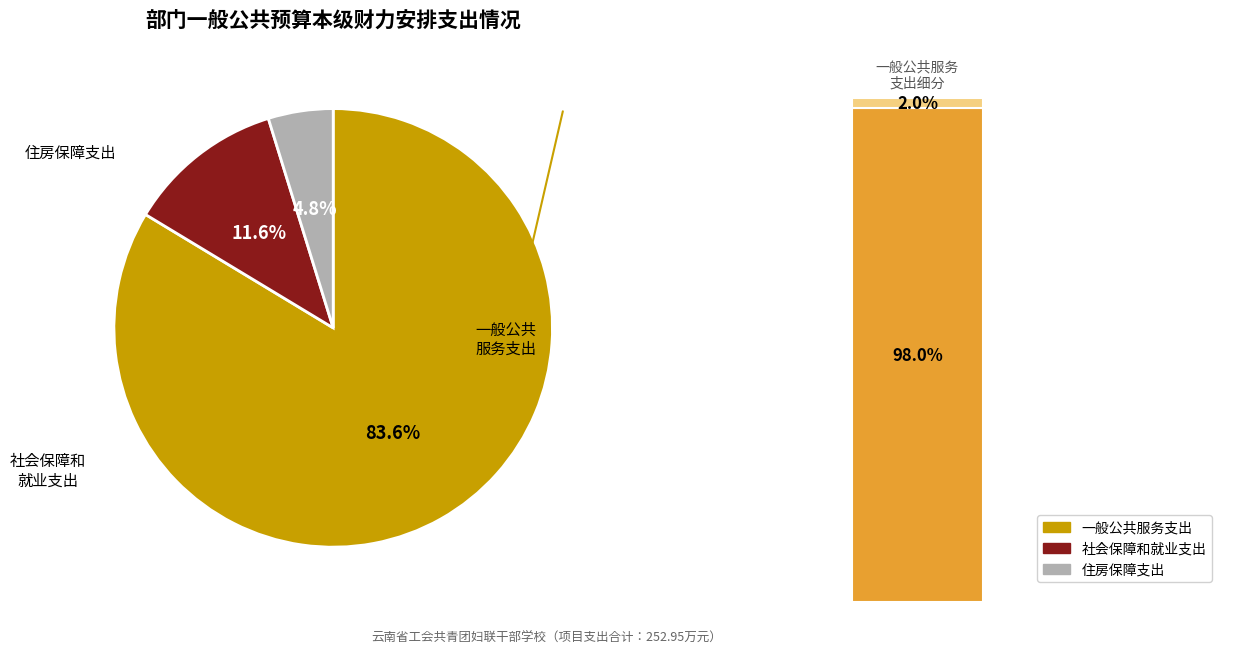

What percentage is the 住房保障支出 slice, to the nearest percent?

5%